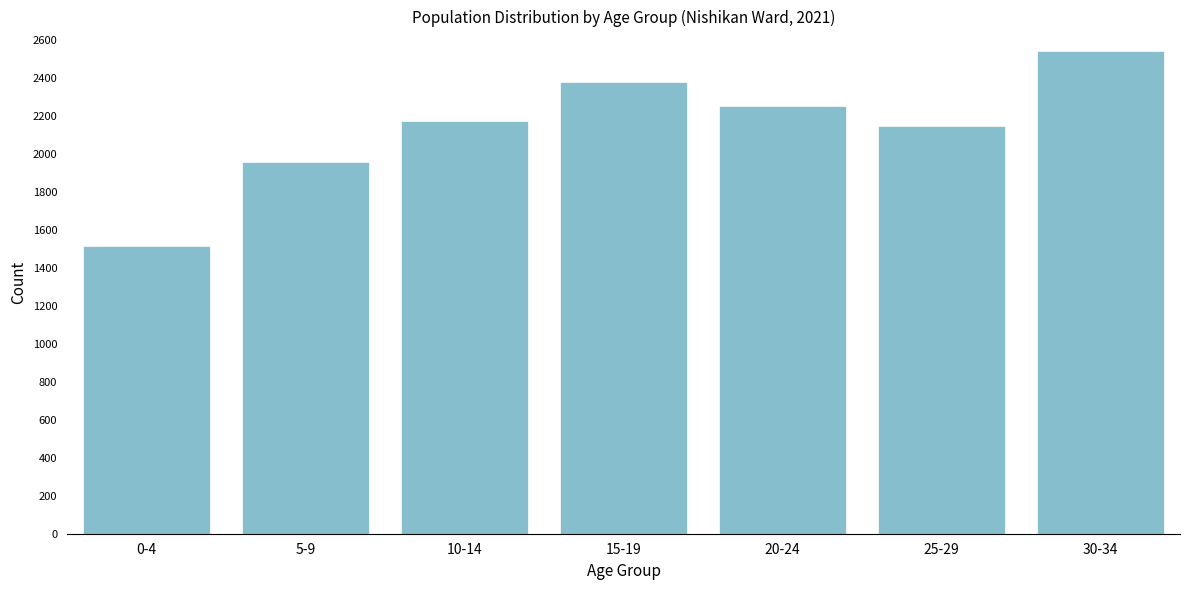

Reading left to right, list all the values displayed in this chart.

1517	1959	2178	2380	2254	2150	2547